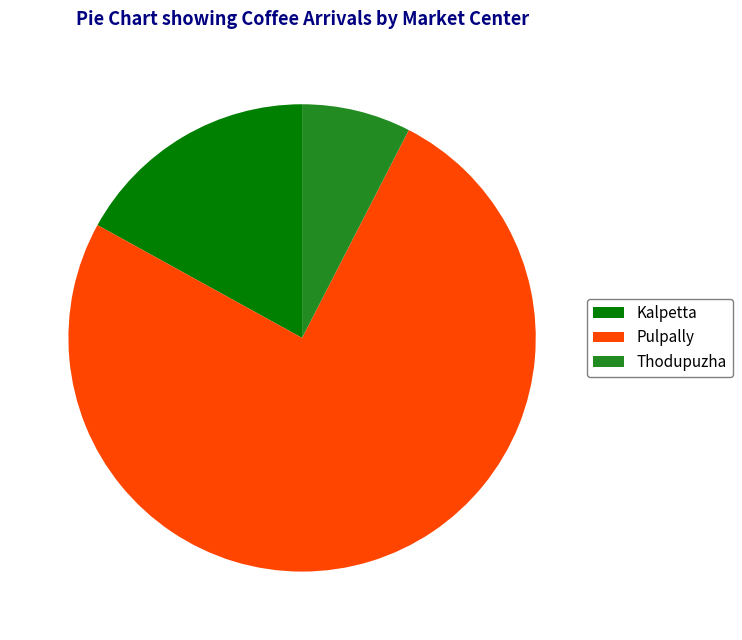

The Pulpally slice represents 89% of the pie. True or false?

False